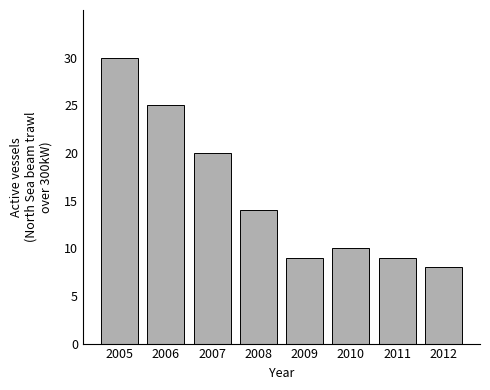

Reading left to right, what are all the values shown in this chart?

2005=30	2006=25	2007=20	2008=14	2009=9	2010=10	2011=9	2012=8